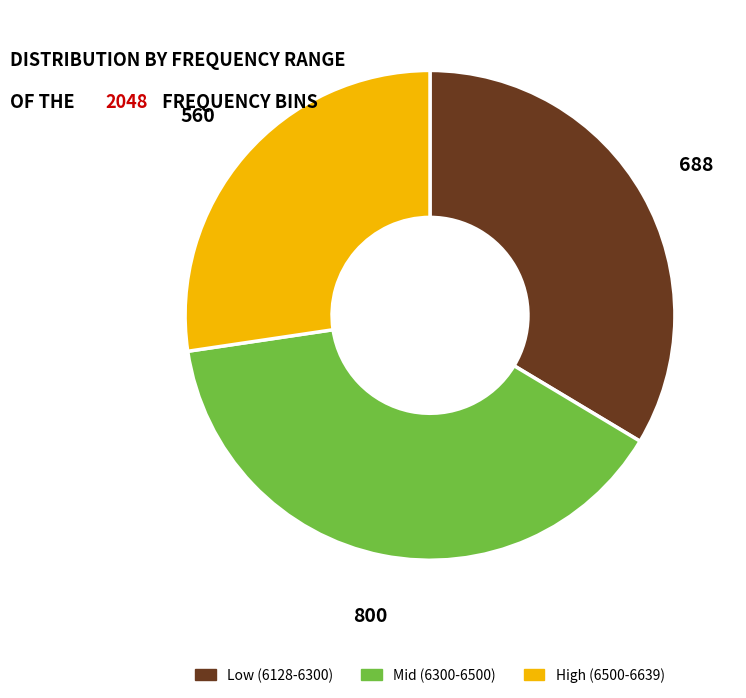

Is there a majority slice in this chart?

No